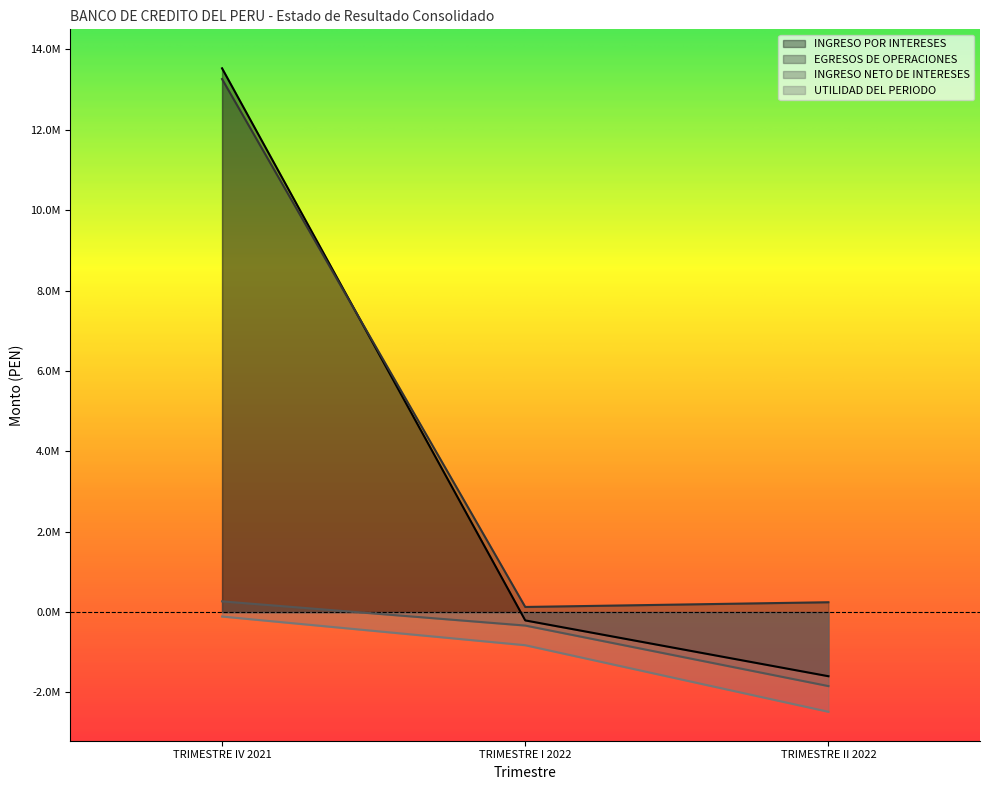

Reading left to right, transcribe all the data shown in this chart.

INGRESO POR INTERESES: 13530477.5	-206357.0	-1594979.7
EGRESOS DE OPERACIONES: 13263240.8	128167.9	245601.0
INGRESO NETO DE INTERESES: 267236.7	-334524.9	-1840580.7
UTILIDAD DEL PERIODO: -110193.2	-823621.6	-2479552.6